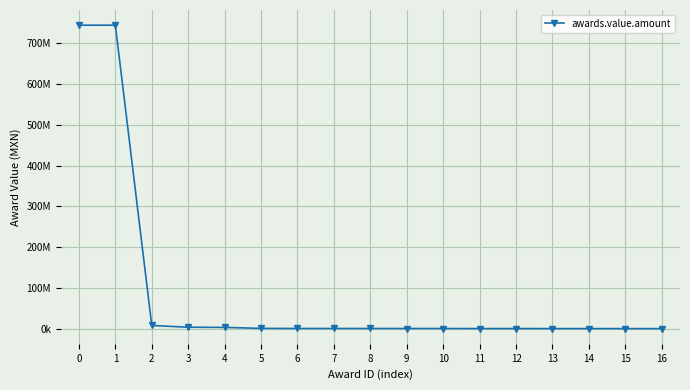

Does the chart have visible grid lines?

Yes